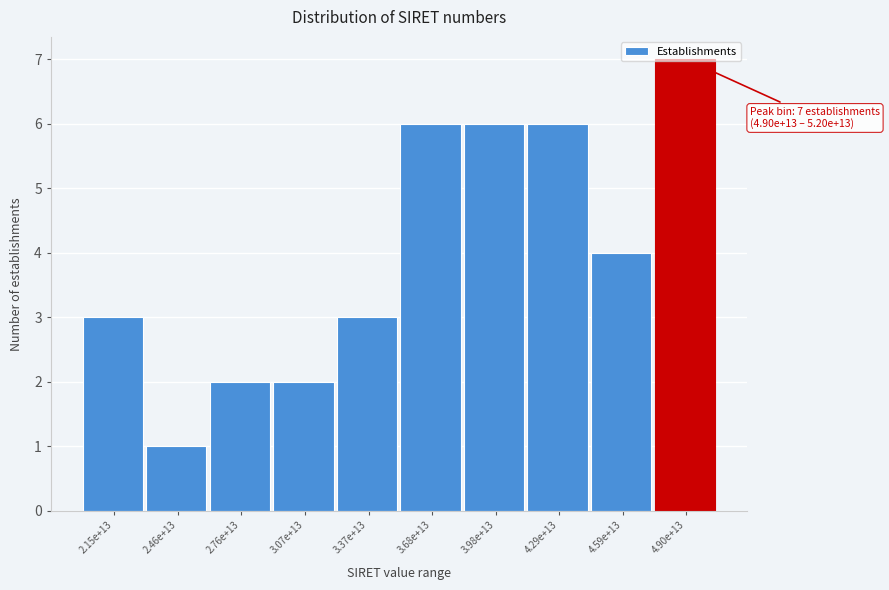

Which label corresponds to the largest value in the chart?

4.90e+13